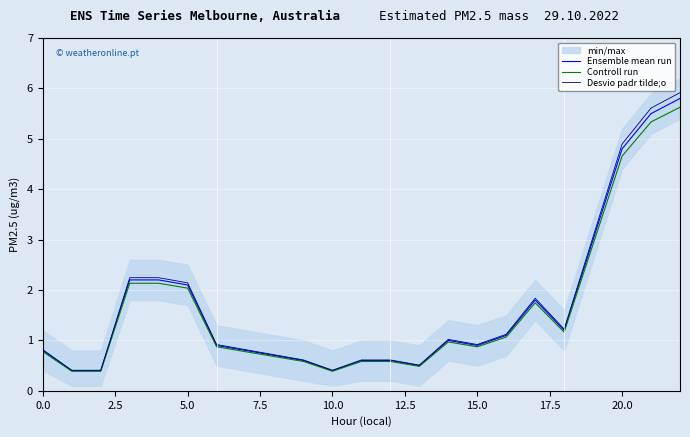

How many distinct data groups are displayed?

3